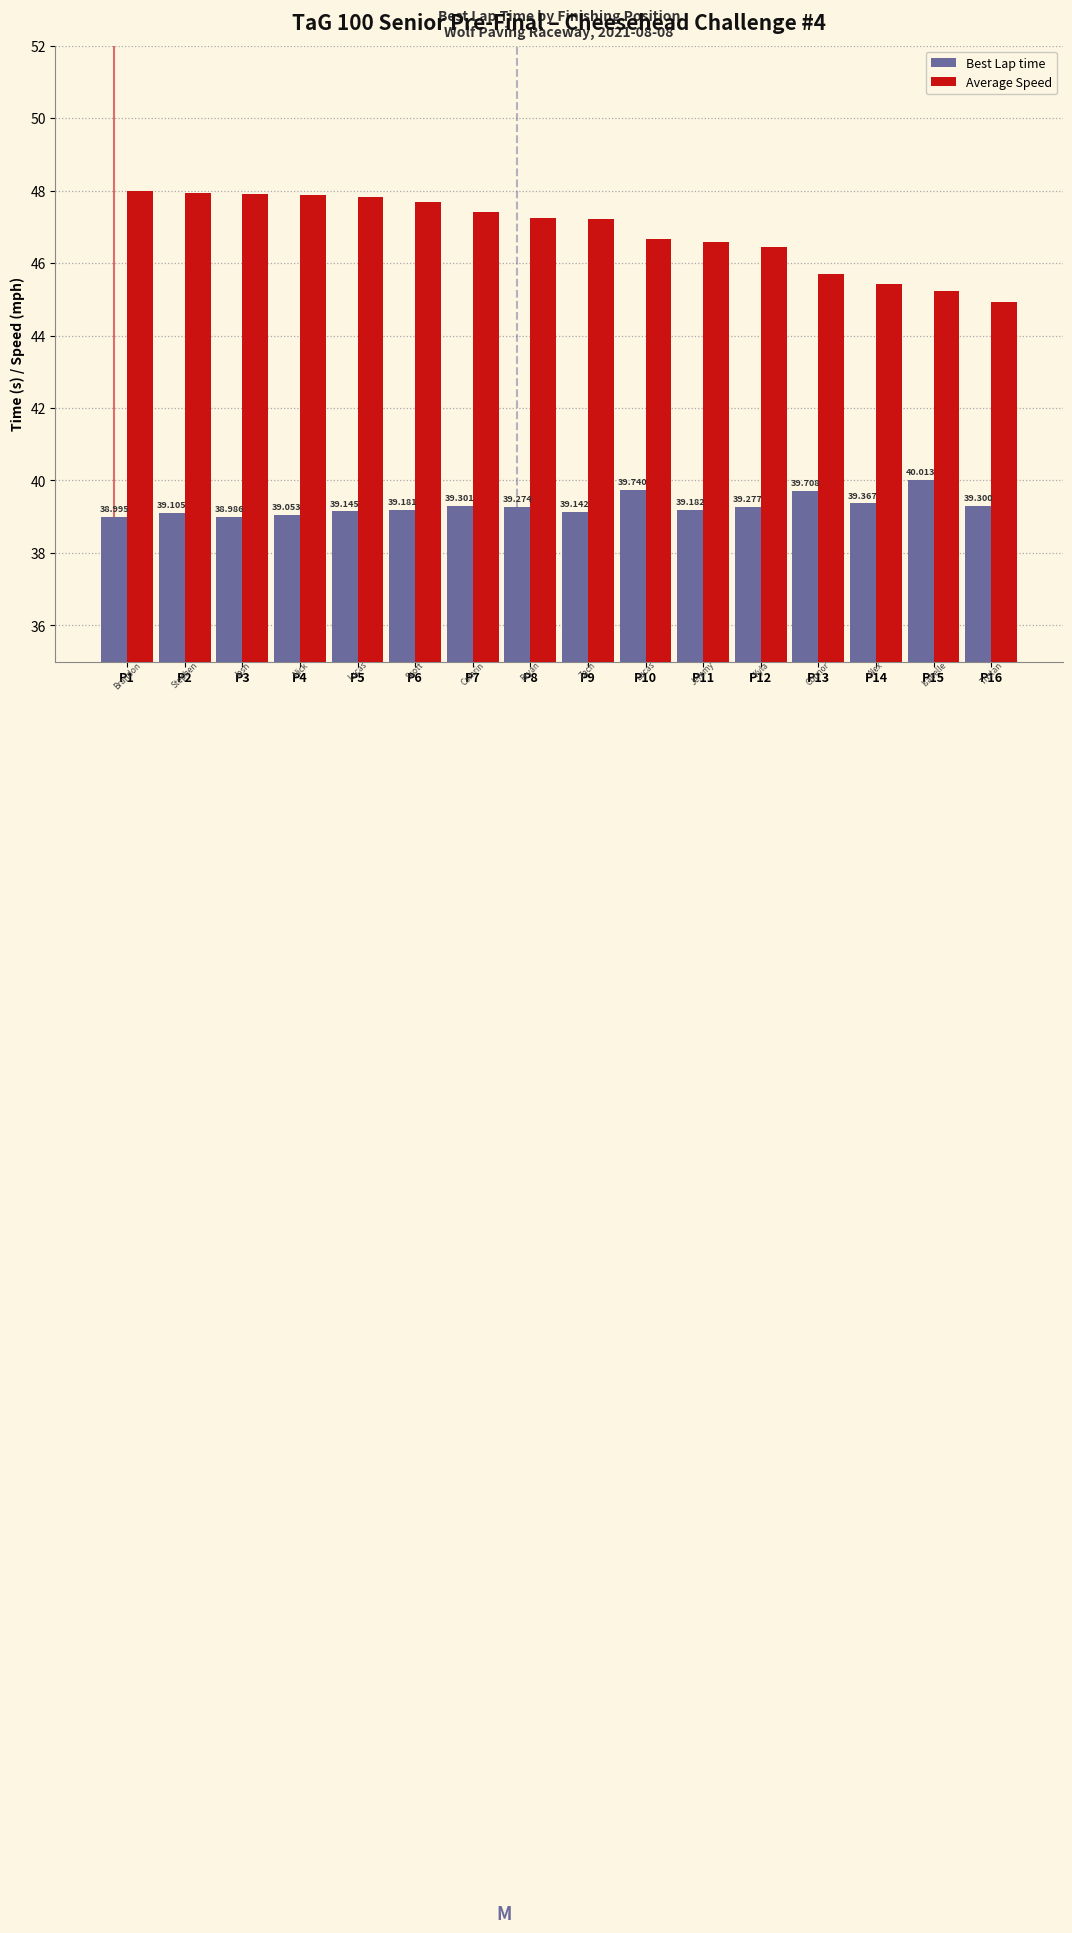

What is the value of the Best Lap time bar at the 5th from the left?

39.1